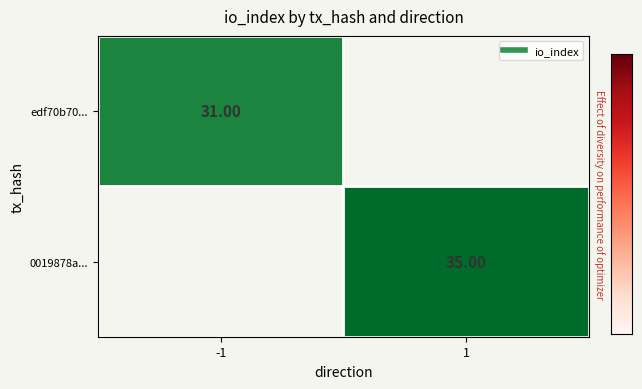

Is it true that 0019878a... equals 12 at 1?

False